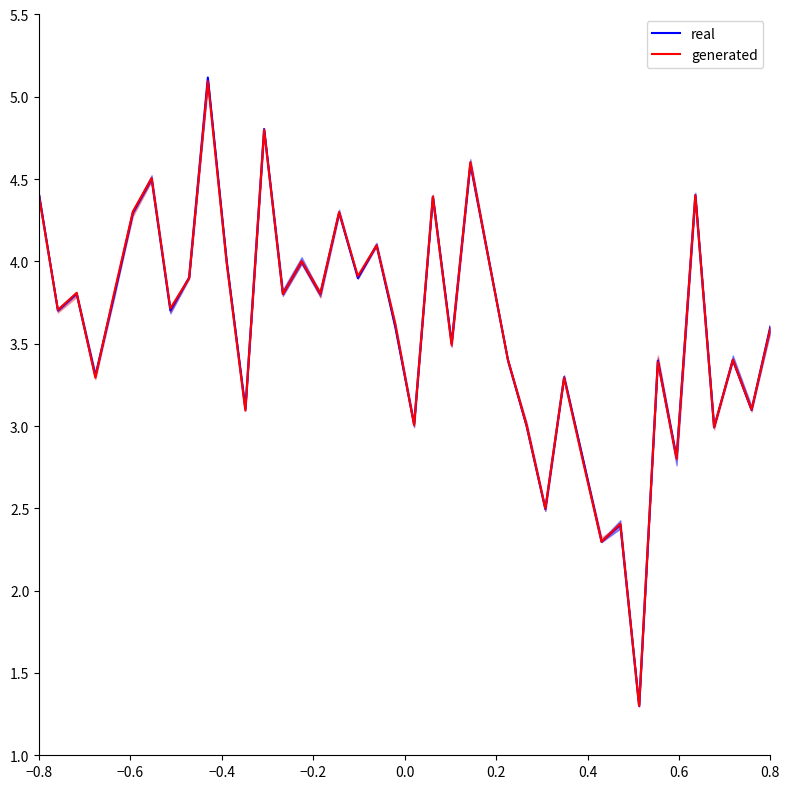

What is the highest value of the generated series?

5.1